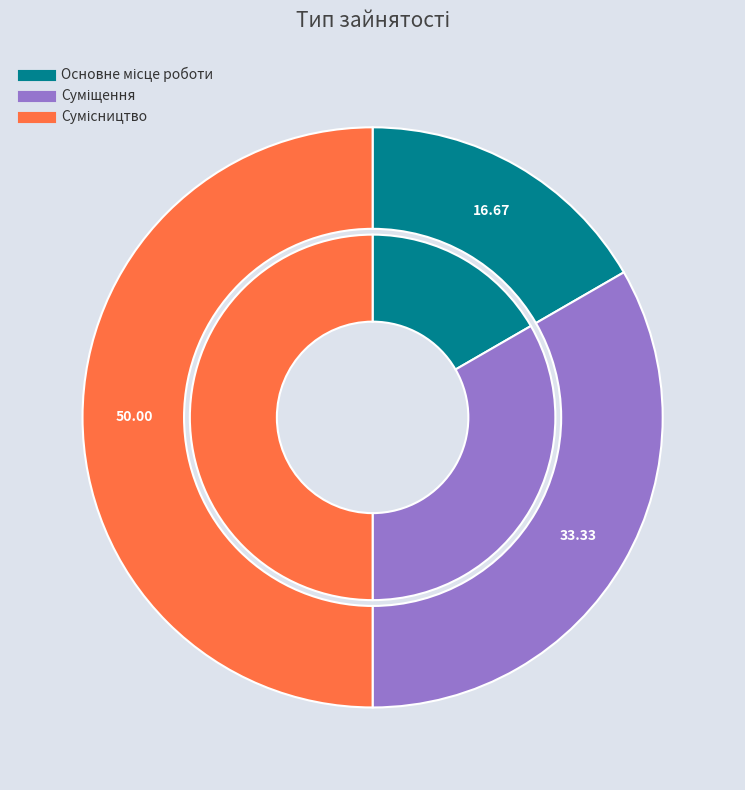

What portion of the pie excludes Суміщення?

66.7%